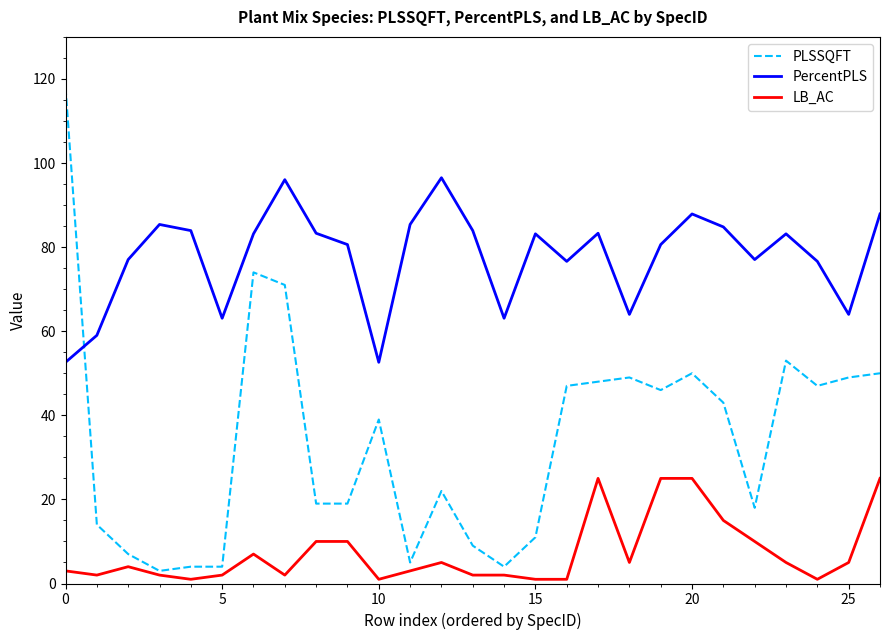

Which series has the largest range (max minus min)?

PLSSQFT